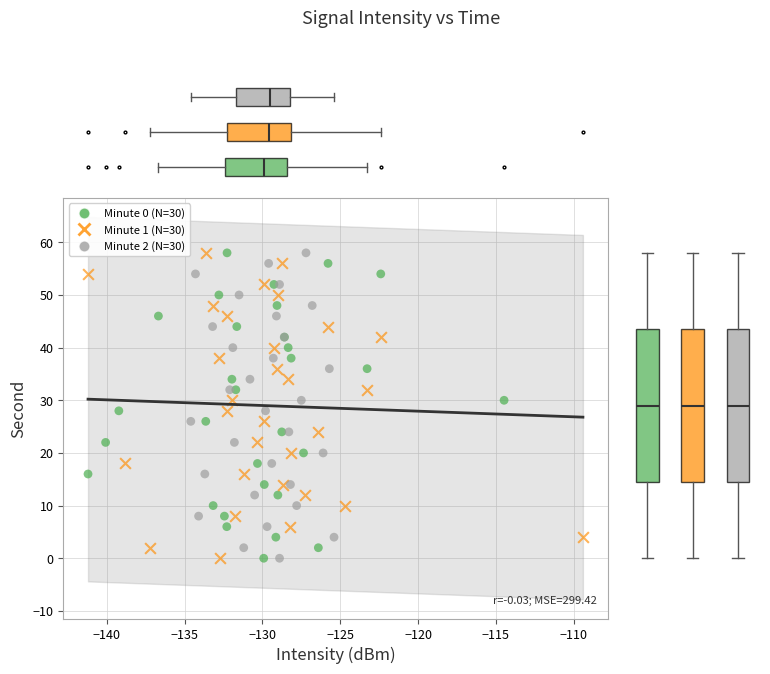

What are all the series names shown in the legend?

Minute 0 (N=30), Minute 1 (N=30), Minute 2 (N=30)